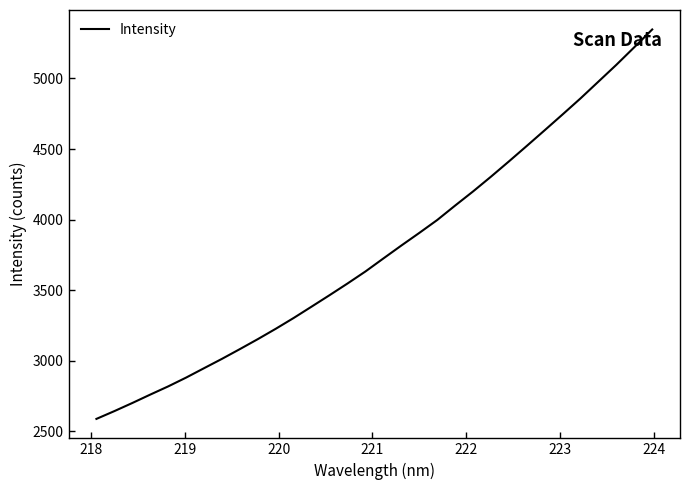

What is the smallest value displayed?

2587.4